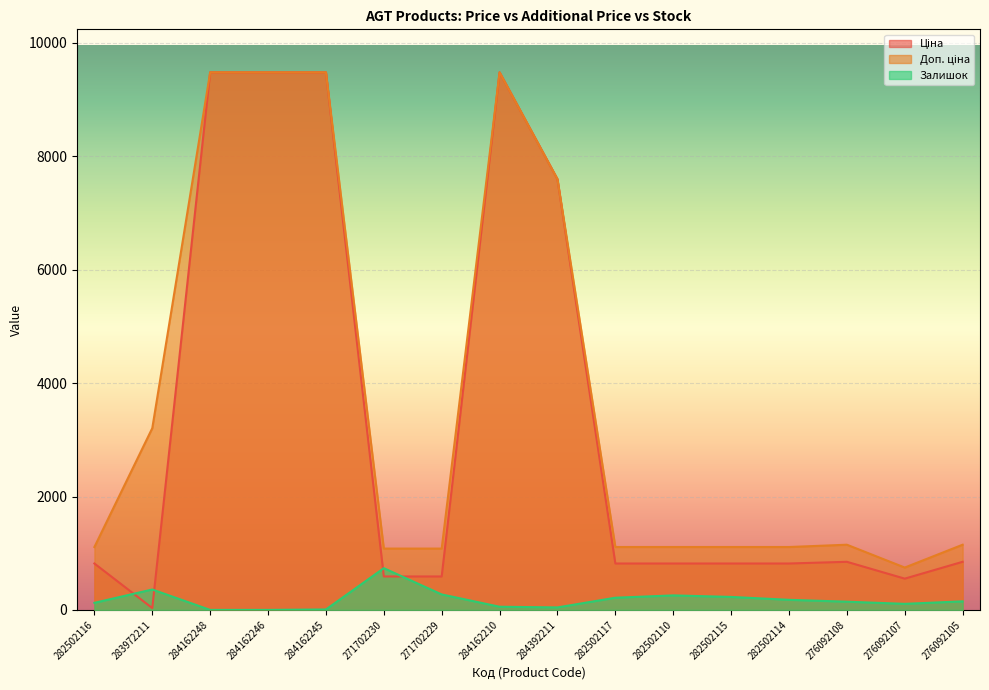

What are all the series names shown in the legend?

Ціна, Доп. ціна, Залишок